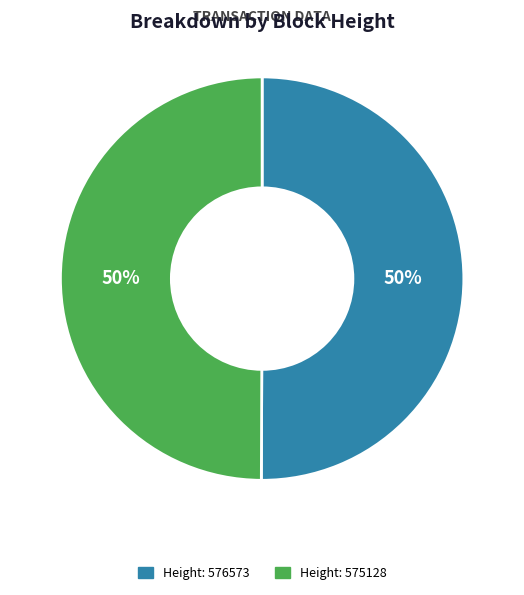

To the nearest percent, what percentage of the pie is Height: 575128?

50%